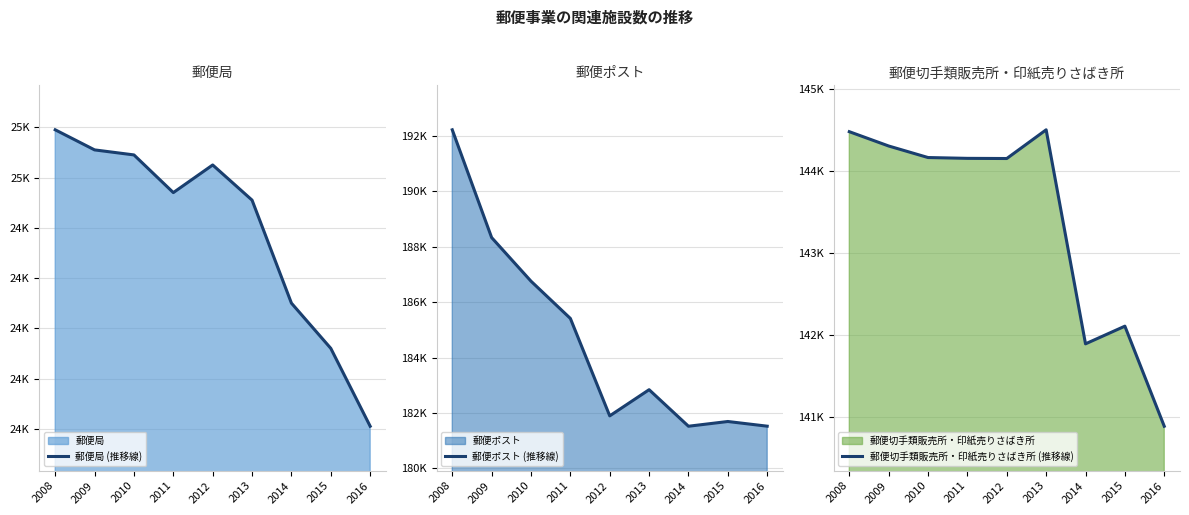

List the series in order of their overall mean, lowest first.

郵便局 (推移線), 郵便切手類販売所・印紙売りさばき所 (推移線), 郵便ポスト (推移線)